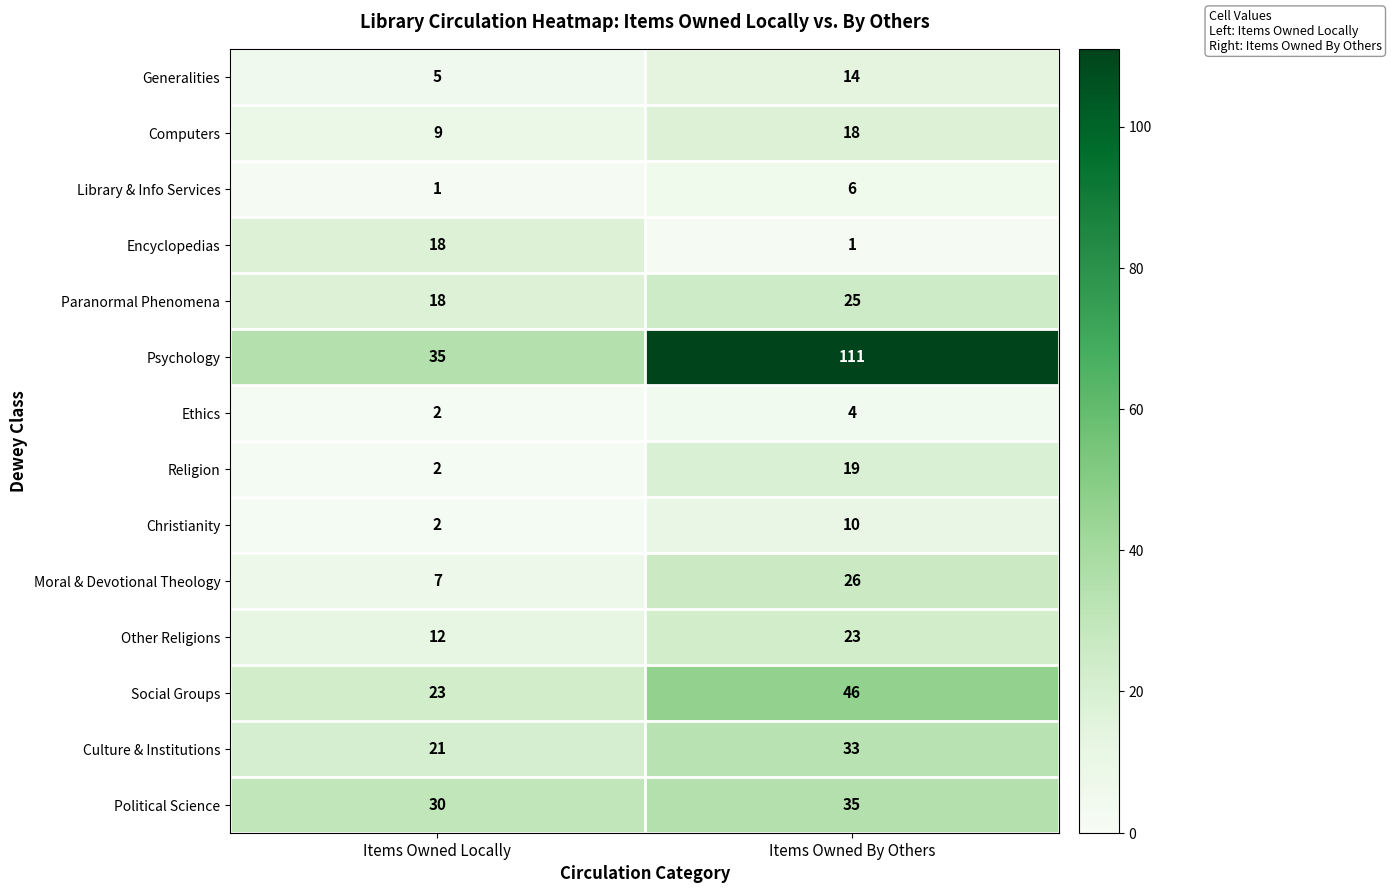

Reading left to right, list all the values displayed in this chart.

Generalities: 5	14
Computers: 9	18
Library & Info Services: 1	6
Encyclopedias: 18	1
Paranormal Phenomena: 18	25
Psychology: 35	111
Ethics: 2	4
Religion: 2	19
Christianity: 2	10
Moral & Devotional Theology: 7	26
Other Religions: 12	23
Social Groups: 23	46
Culture & Institutions: 21	33
Political Science: 30	35